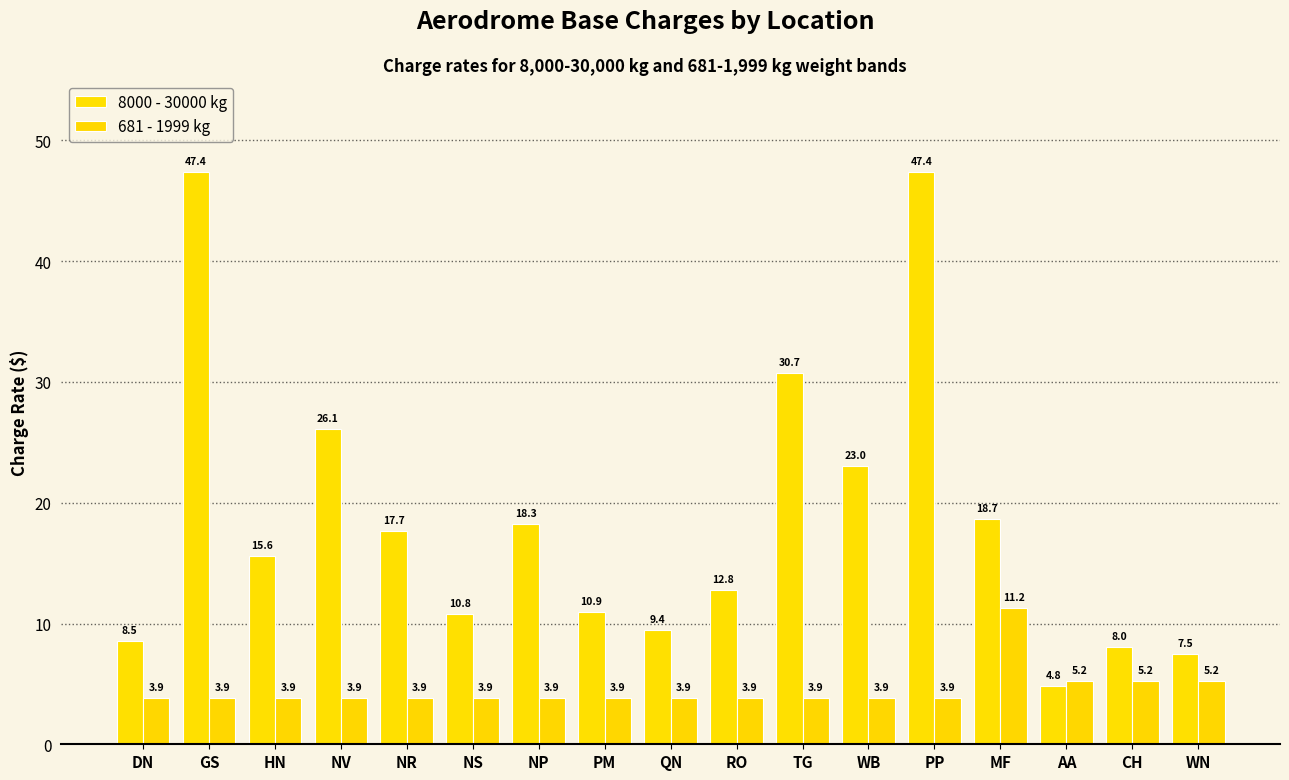

How many bars are there in total?

34